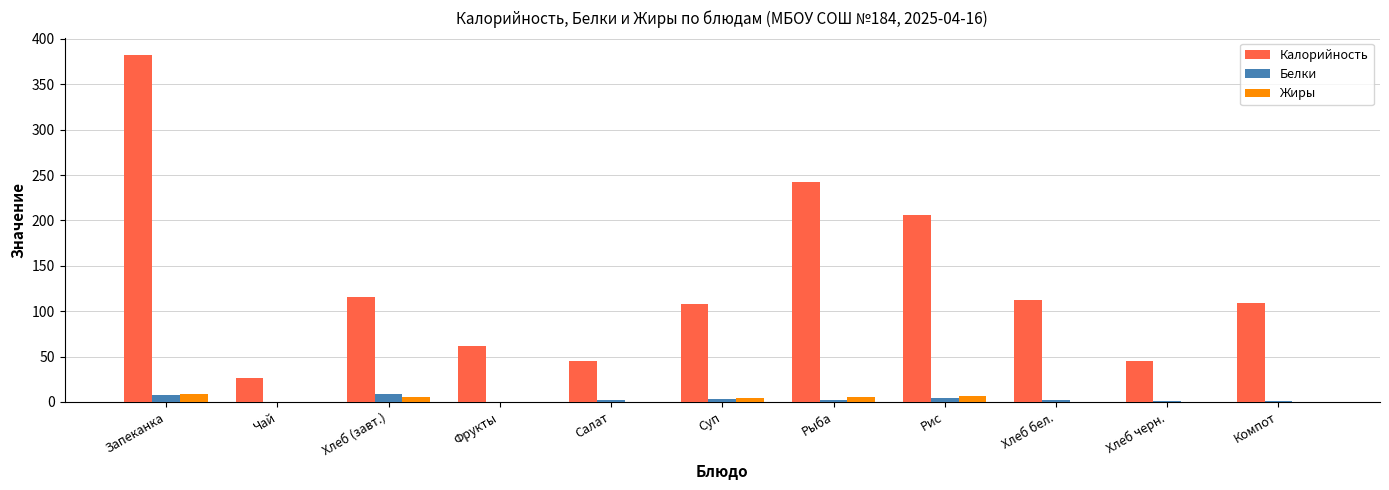

The Калорийность series shows 382.3 at Запеканка. True or false?

True